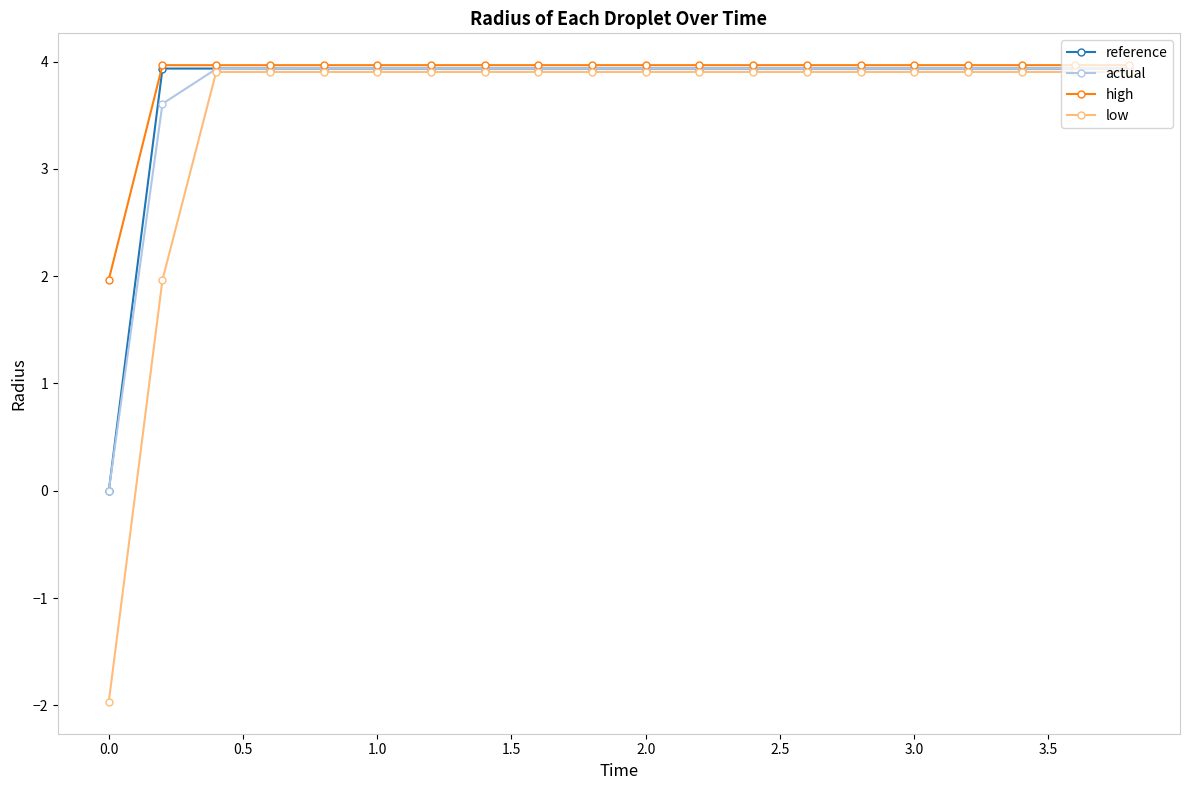

True or false: high has more than 0 points higher than both neighbors.

True